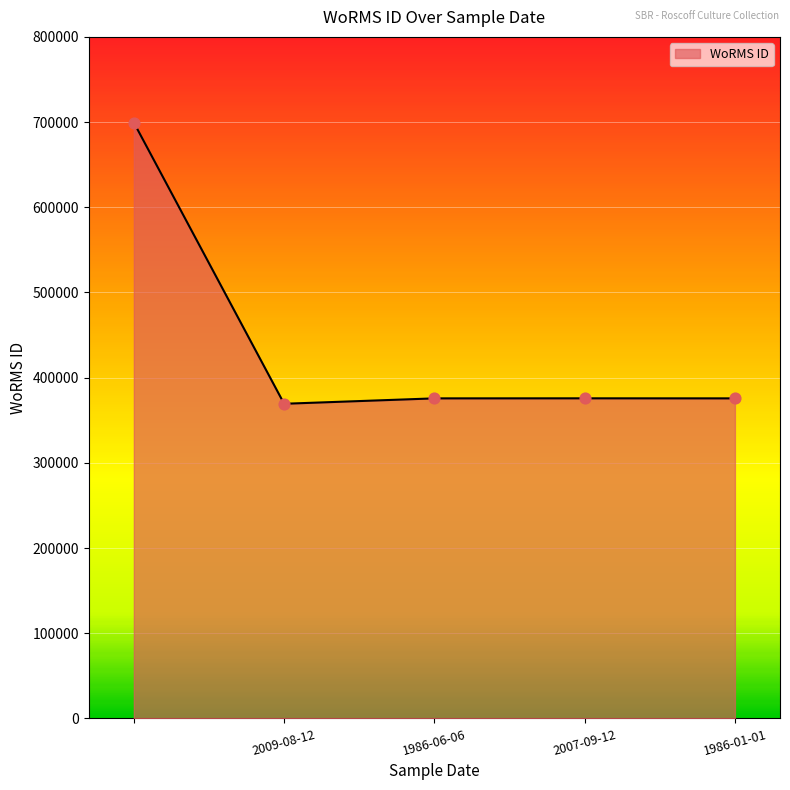

What is the average value?

439181